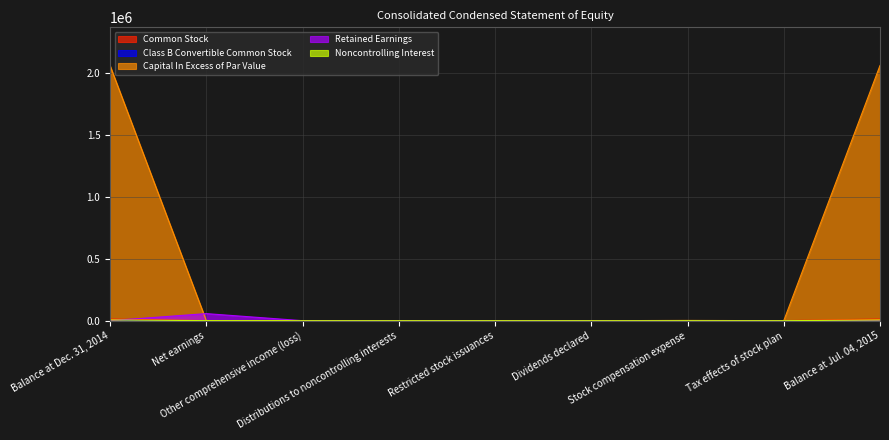

True or false: Class B Convertible Common Stock has more than 1 points higher than both neighbors.

False